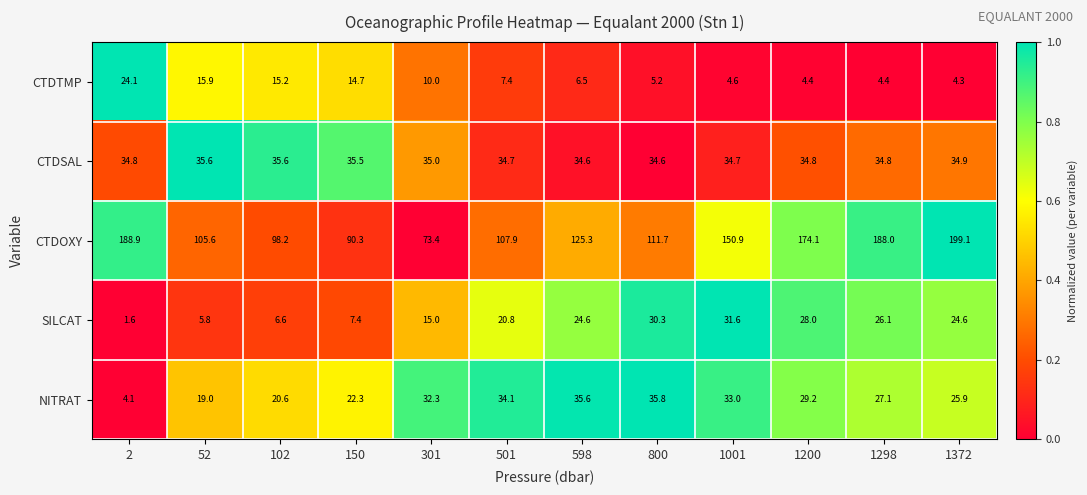

What is the difference between the maximum and minimum values in the SILCAT series?

30.0